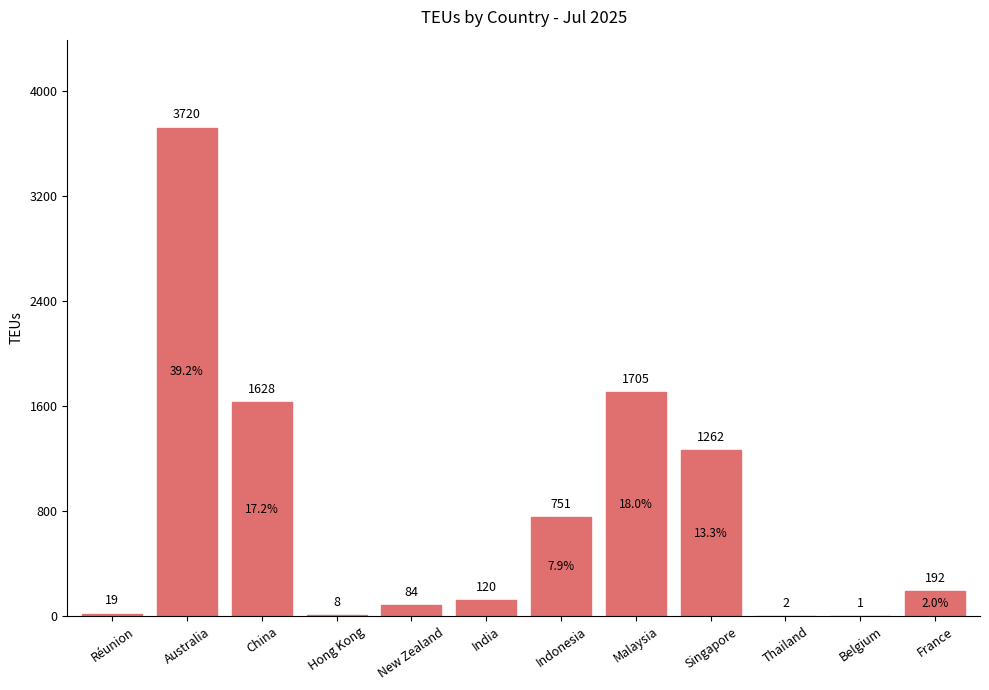

What is the ratio of the value at China to the value at Belgium?

1628.0